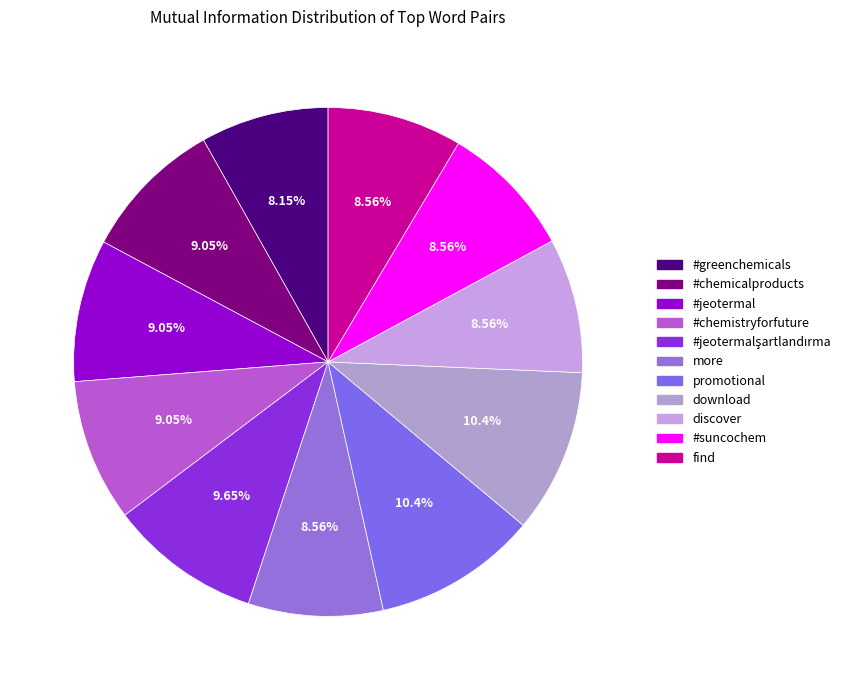

What percentage is the #jeotermalşartlandırma slice, to the nearest percent?

10%